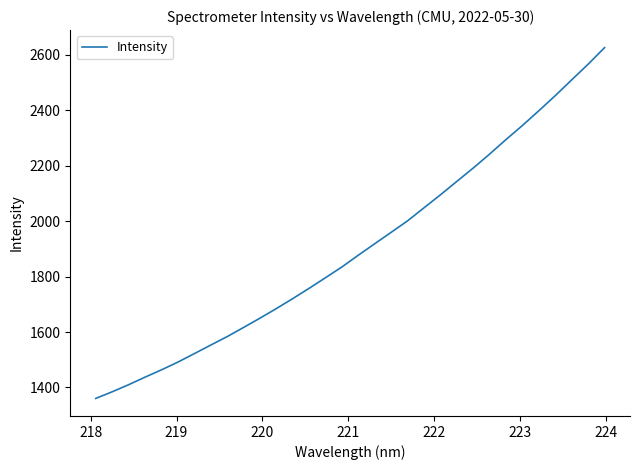

What is the sum of all values?

60943.4